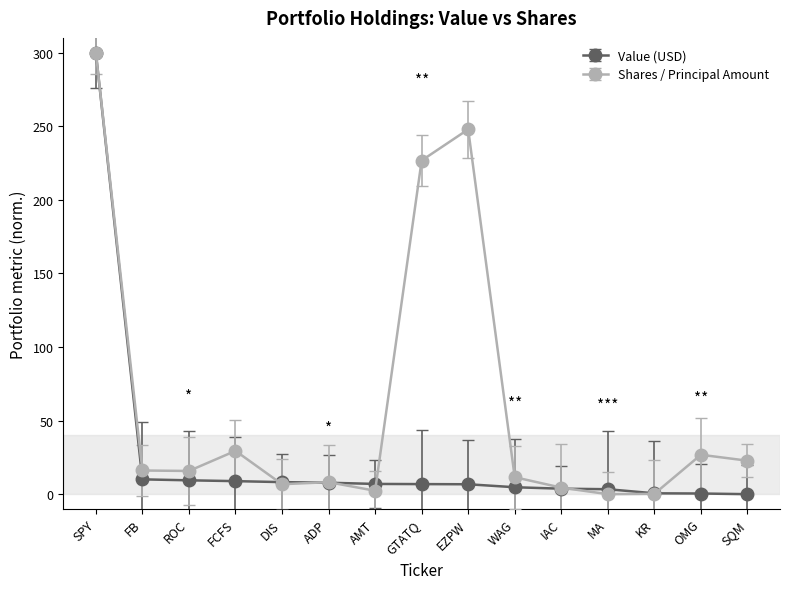

What position from the right is SQM?

1